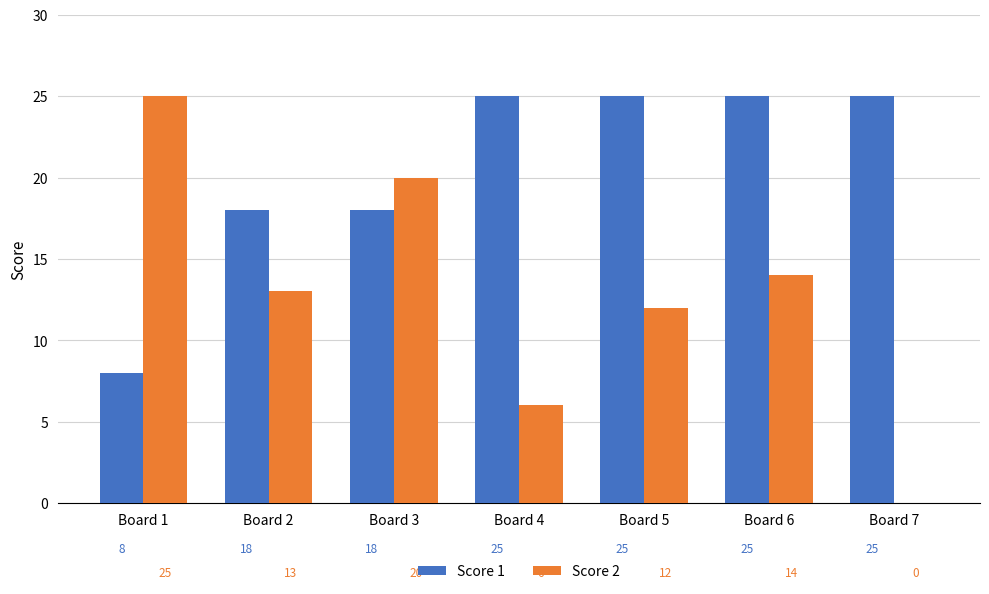

Reading right to left, transcribe all the data shown in this chart.

Score 1: Board 7=25	Board 6=25	Board 5=25	Board 4=25	Board 3=18	Board 2=18	Board 1=8
Score 2: Board 7=0	Board 6=14	Board 5=12	Board 4=6	Board 3=20	Board 2=13	Board 1=25